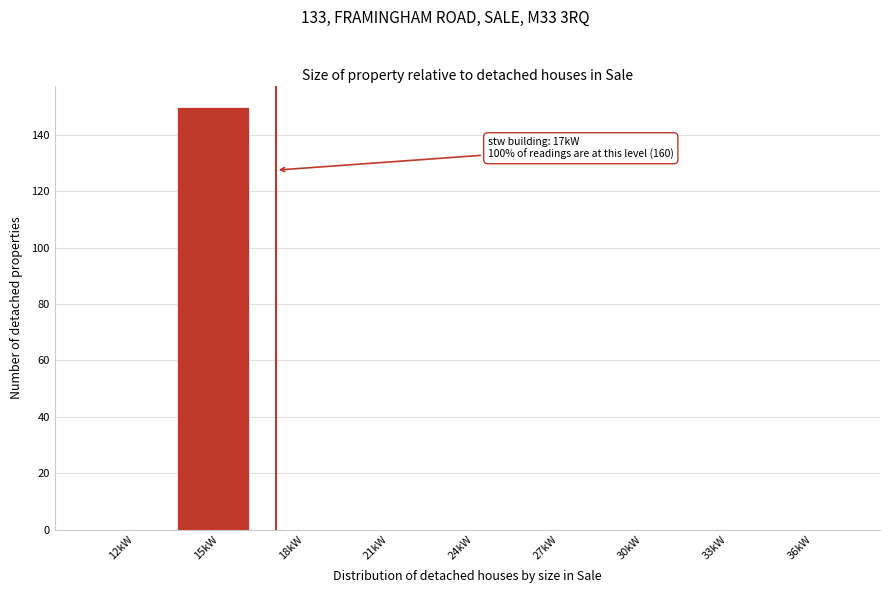

Reading left to right, list all the values displayed in this chart.

12kW=0	15kW=150	18kW=0	21kW=0	24kW=0	27kW=0	30kW=0	33kW=0	36kW=0